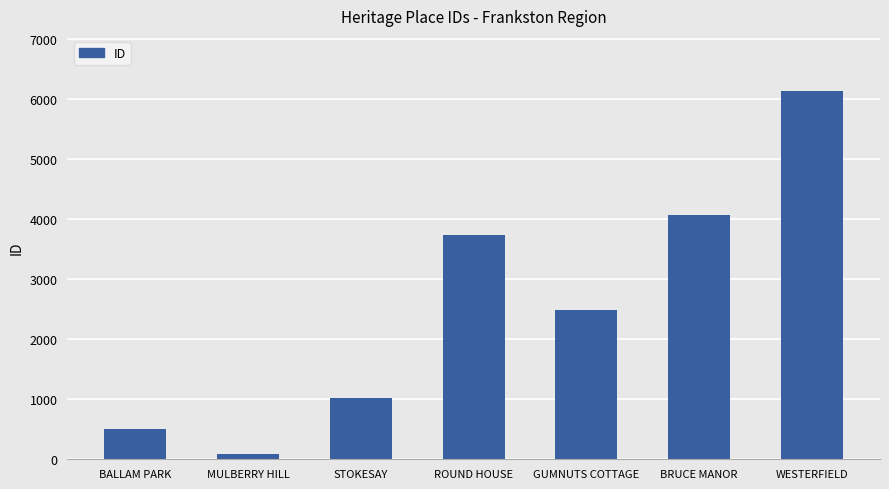

What is the difference between the maximum and minimum values?

6045